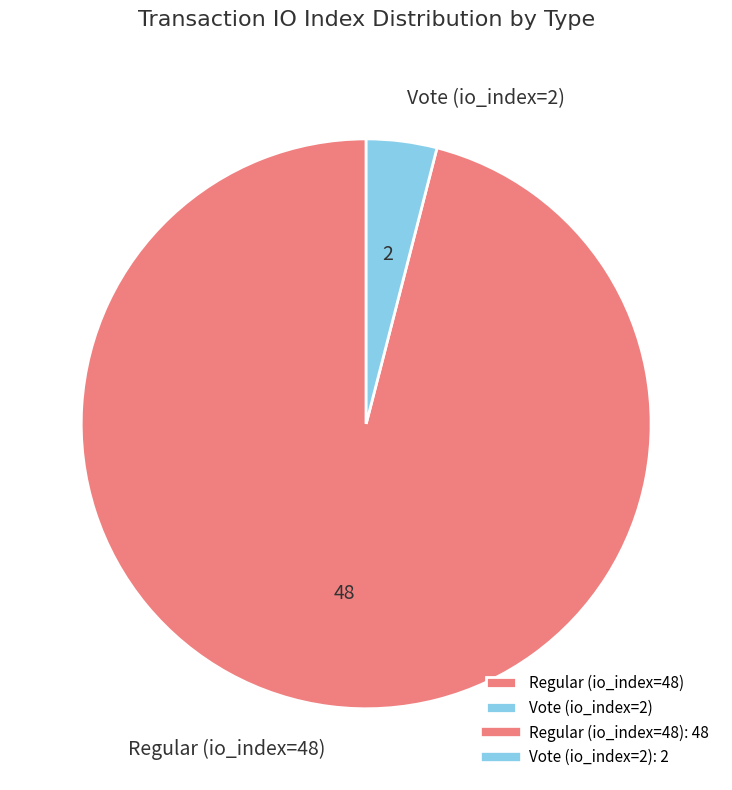

Between Vote (io_index=2) and Regular (io_index=48), which is larger?

Regular (io_index=48)